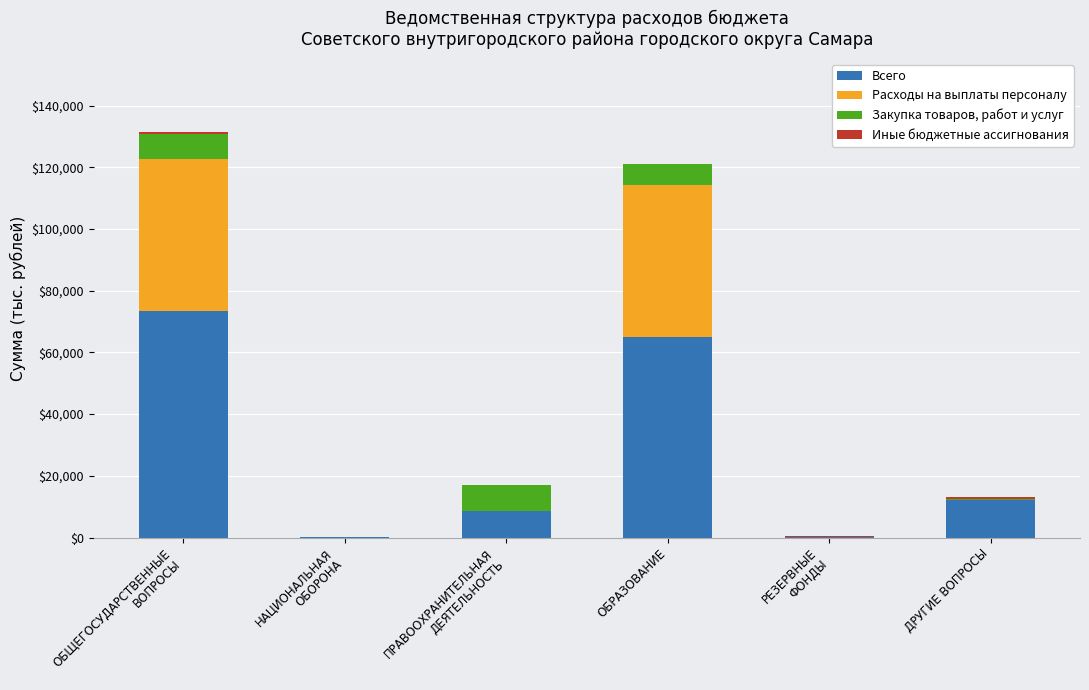

What is the maximum value for Всего?

73321.6